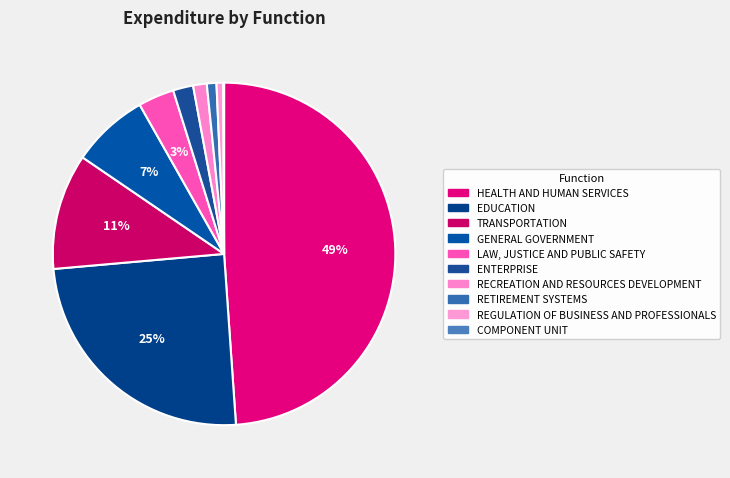

Does GENERAL GOVERNMENT account for over 50% of the chart?

No